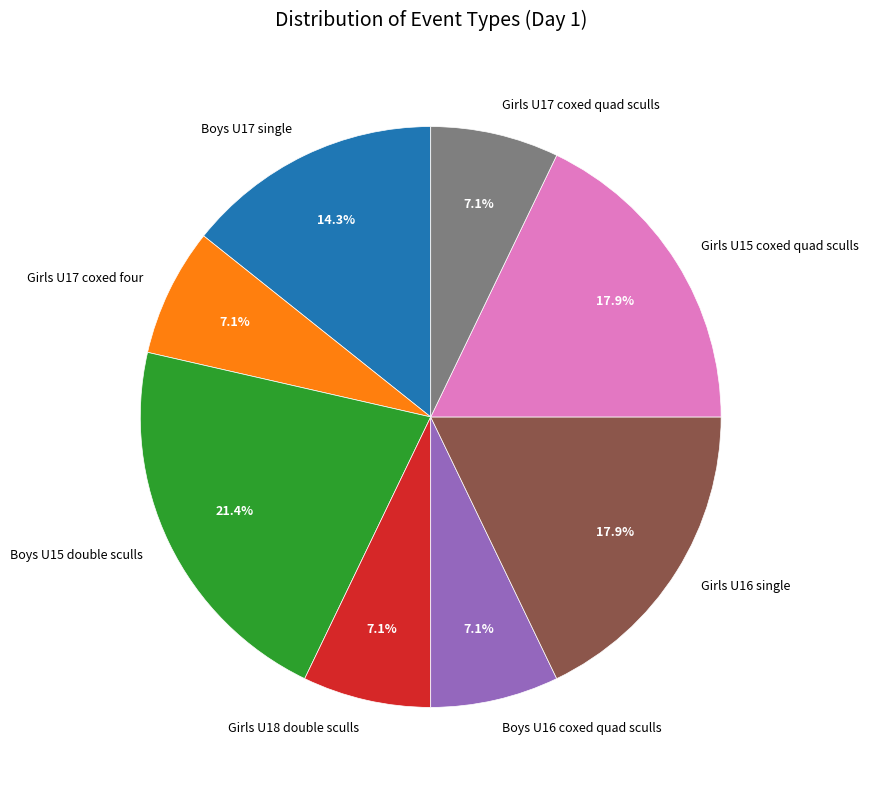

What percentage is the Boys U16 coxed quad sculls slice, to the nearest percent?

7%